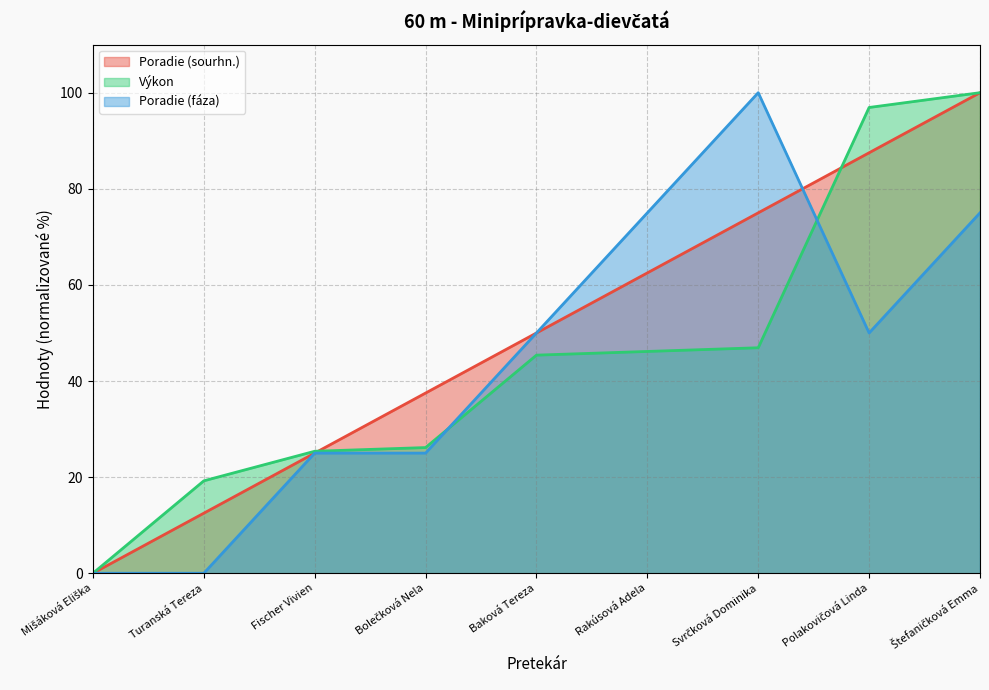

Reading left to right, transcribe all the data shown in this chart.

Poradie (sourhn.): 0.0	12.5	25.0	37.5	50.0	62.5	75.0	87.5	100.0
Výkon: 0.0	19.2	25.4	26.2	45.4	46.2	46.9	96.9	100.0
Poradie (fáza): 0.0	0.0	25.0	25.0	50.0	75.0	100.0	50.0	75.0